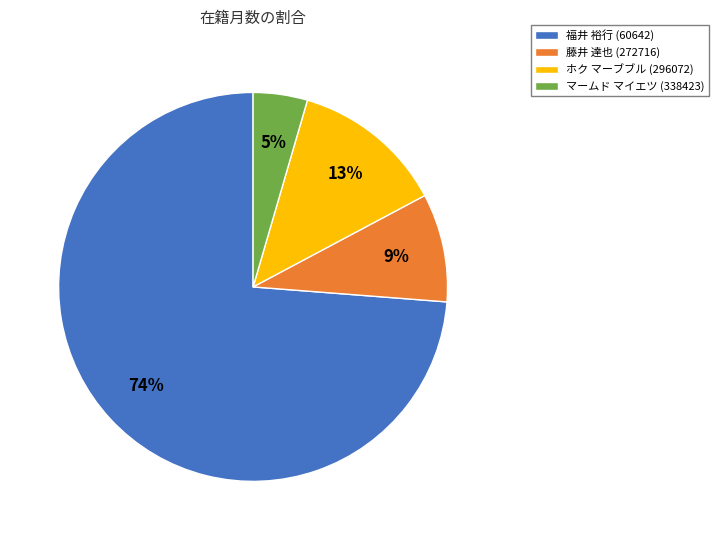

Combined, do 藤井 達也 (272716) and 福井 裕行 (60642) account for over 50%?

Yes